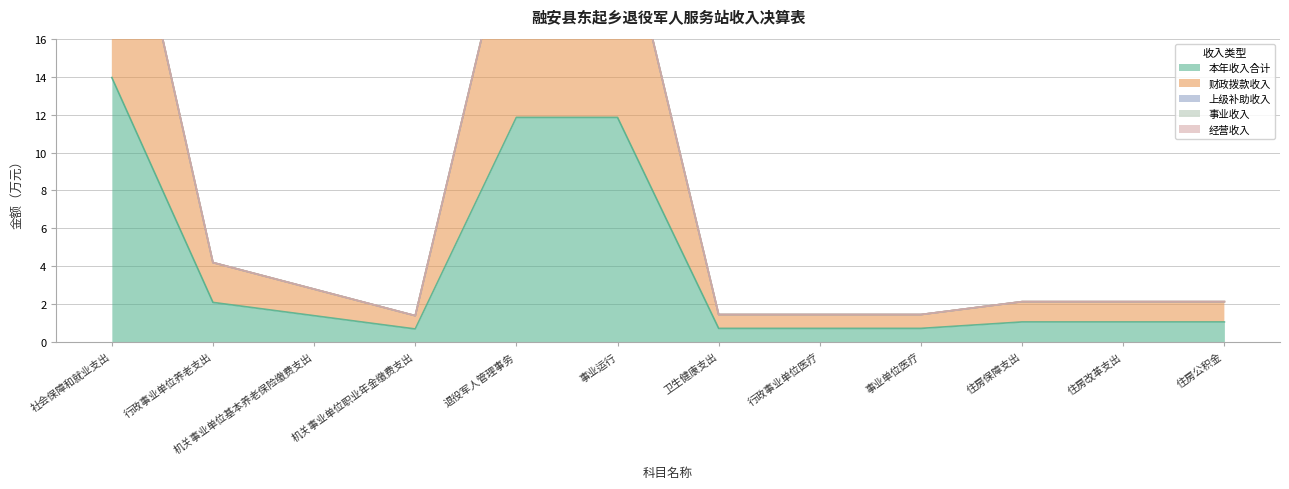

True or false: 经营收入 and 事业收入 intersect in this chart.

False